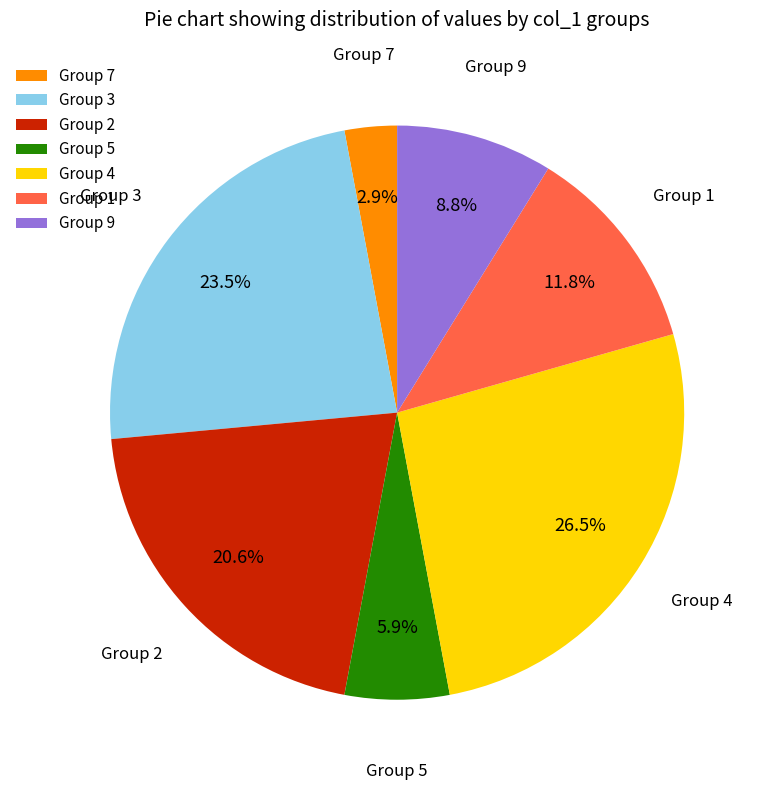

To the nearest percent, what is the average slice percentage?

14%